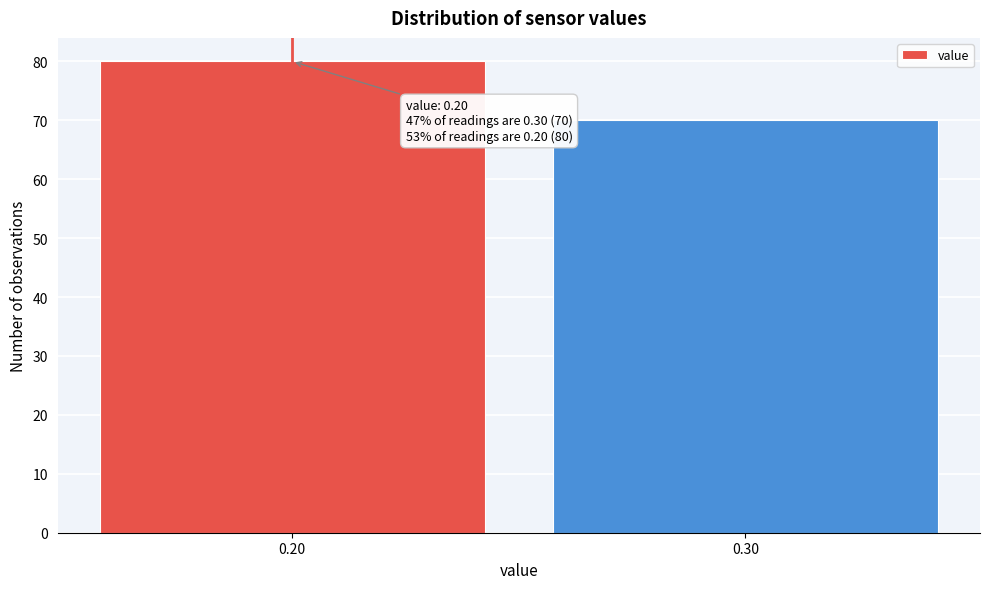

Reading left to right, transcribe all the data shown in this chart.

80	70